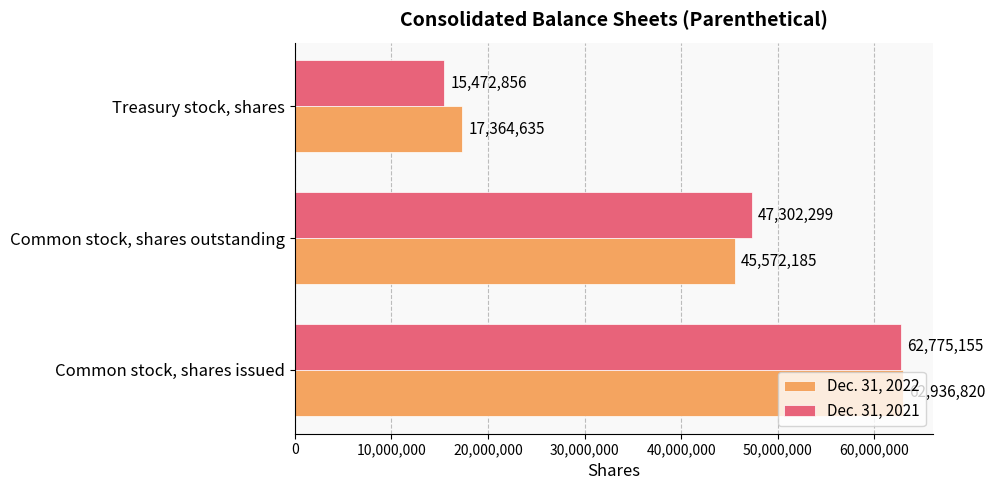

What is the smallest value displayed?

15472856